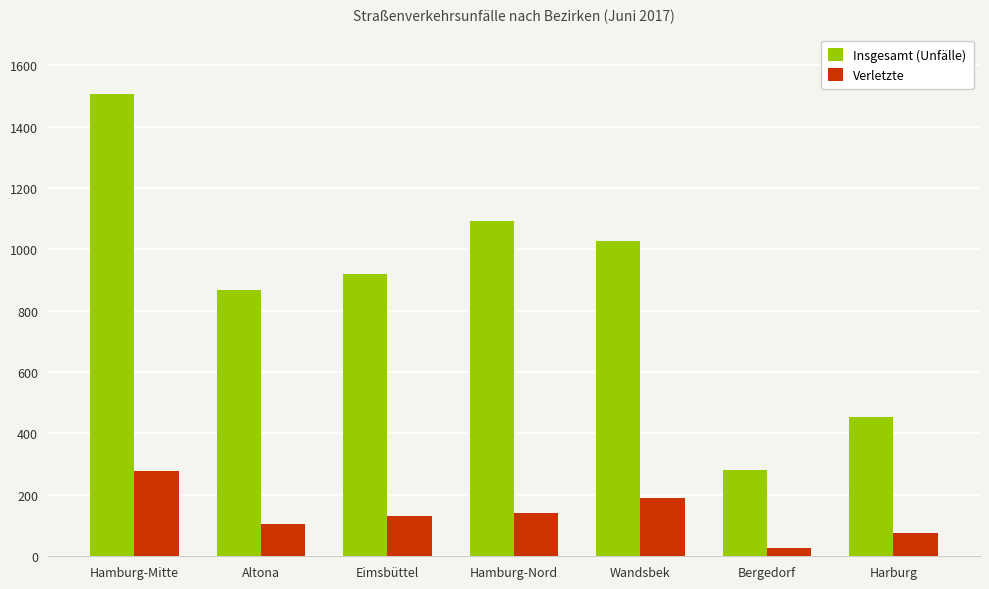

How many bars are there in total?

14